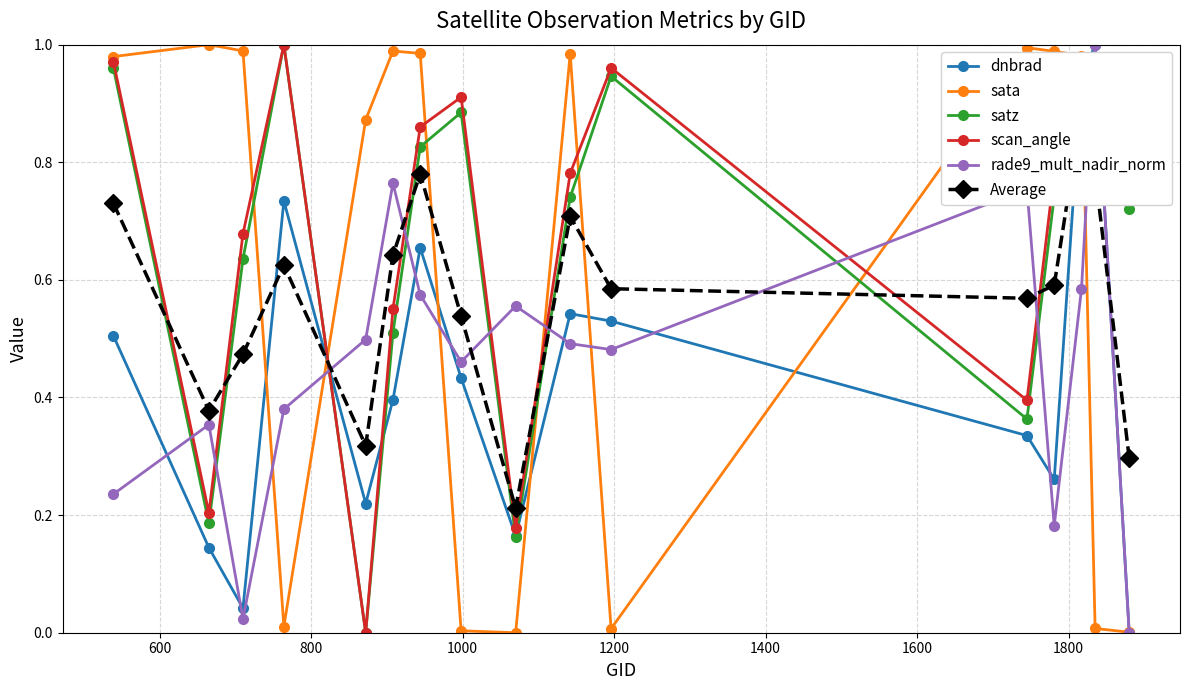

How many interior local peaks does the dnbrad series have?

4